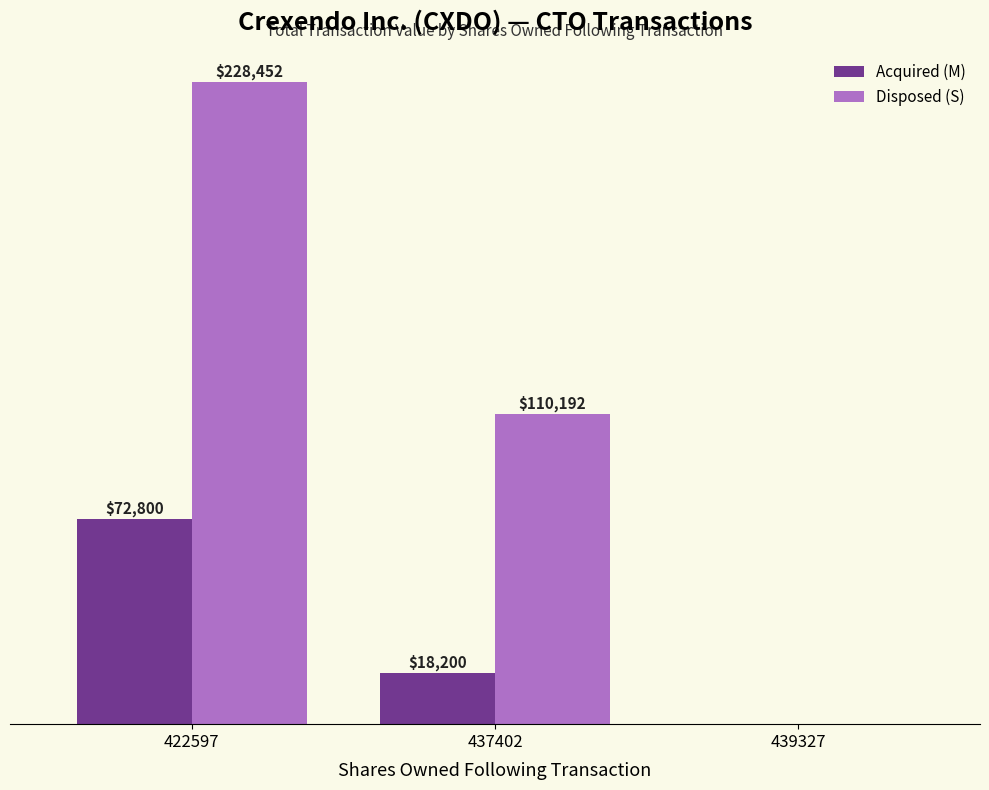

Is the value of Acquired (M) at 437402 greater than the value of Disposed (S) at 439327?

Yes